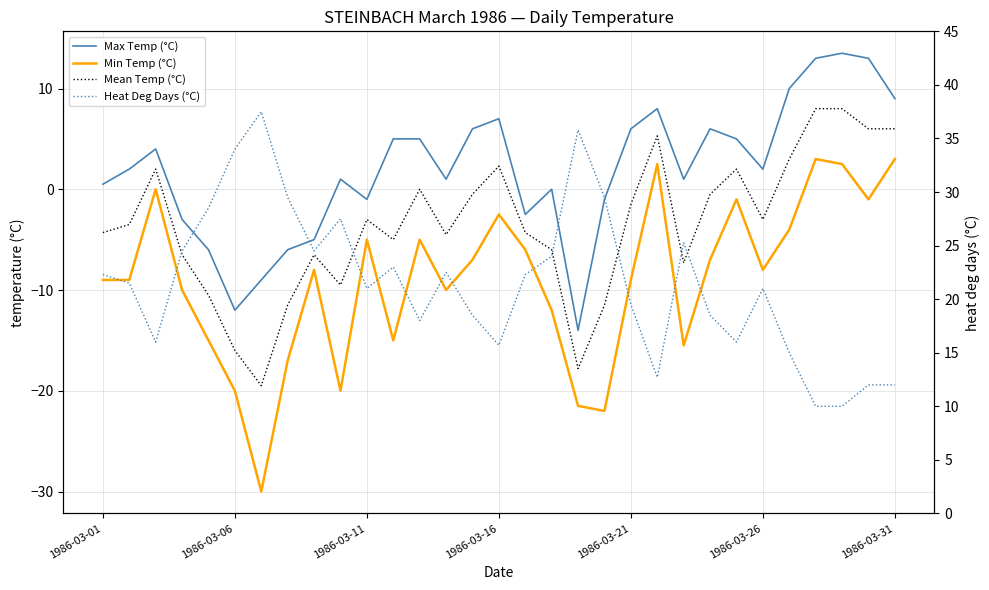

In Mean Temp (°C), how many points are lower than both neighbors (excluding endpoints)?

7